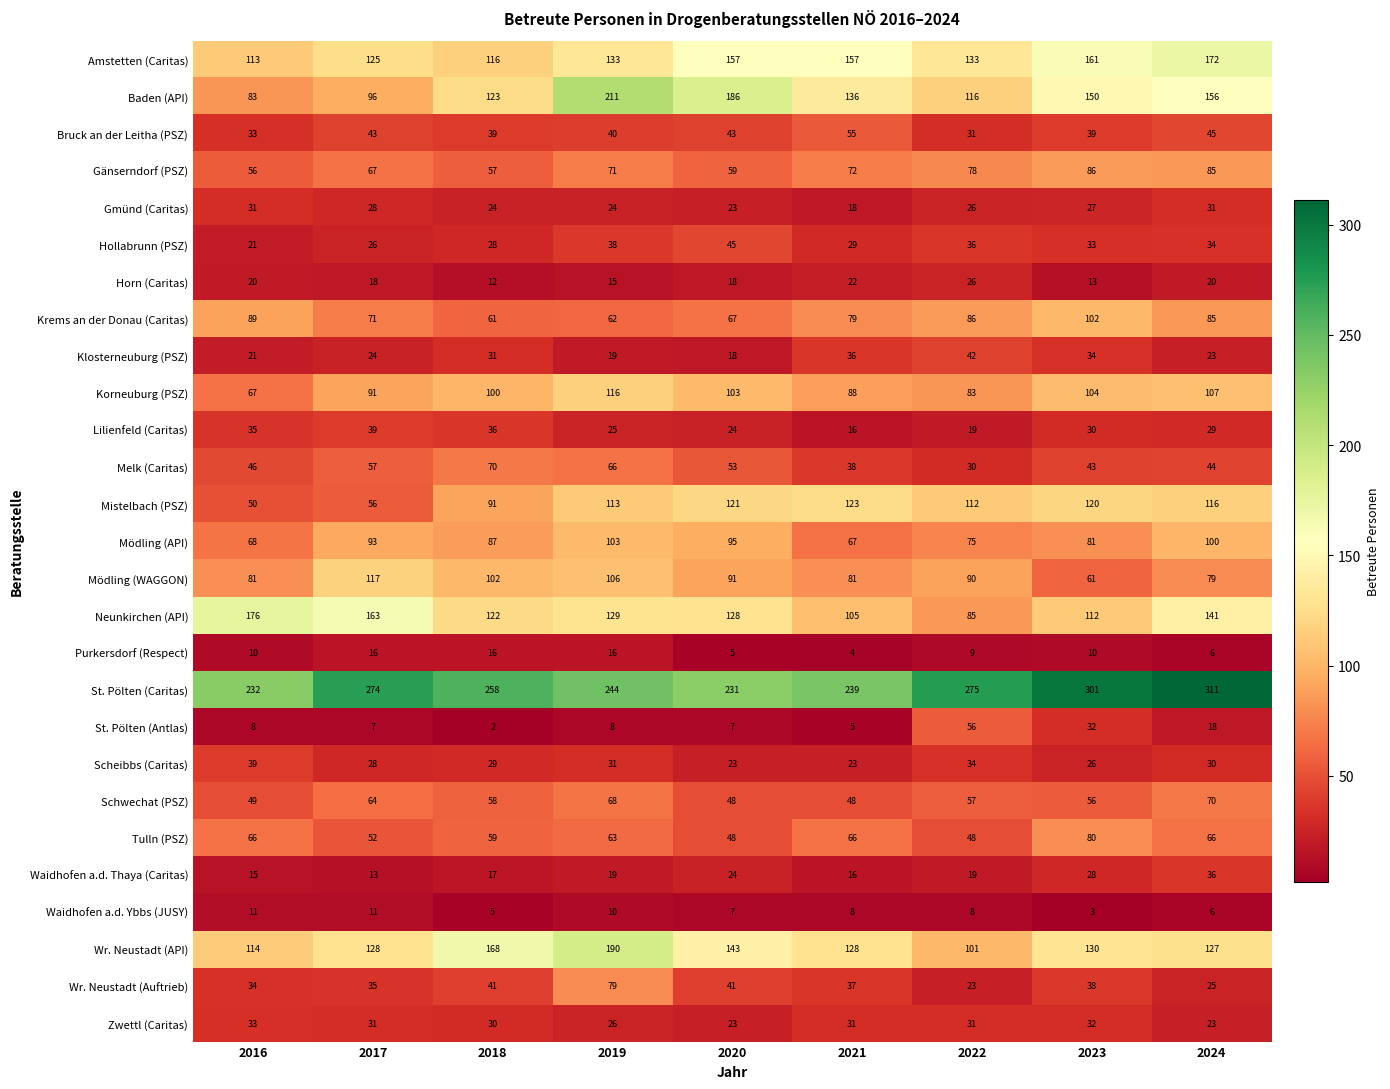

Which category has the lowest value across all series?

2018